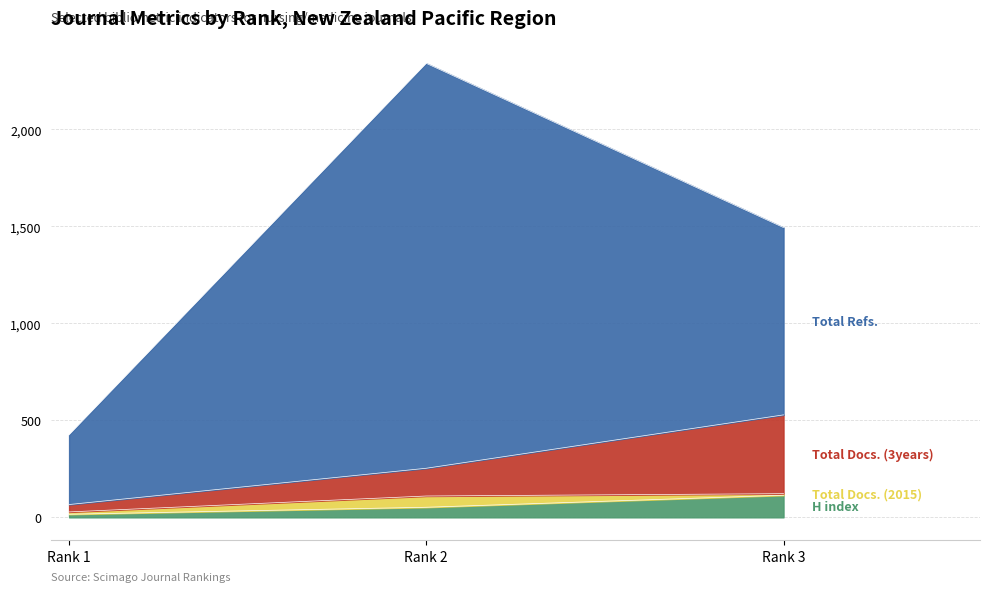

Does the chart have visible grid lines?

Yes